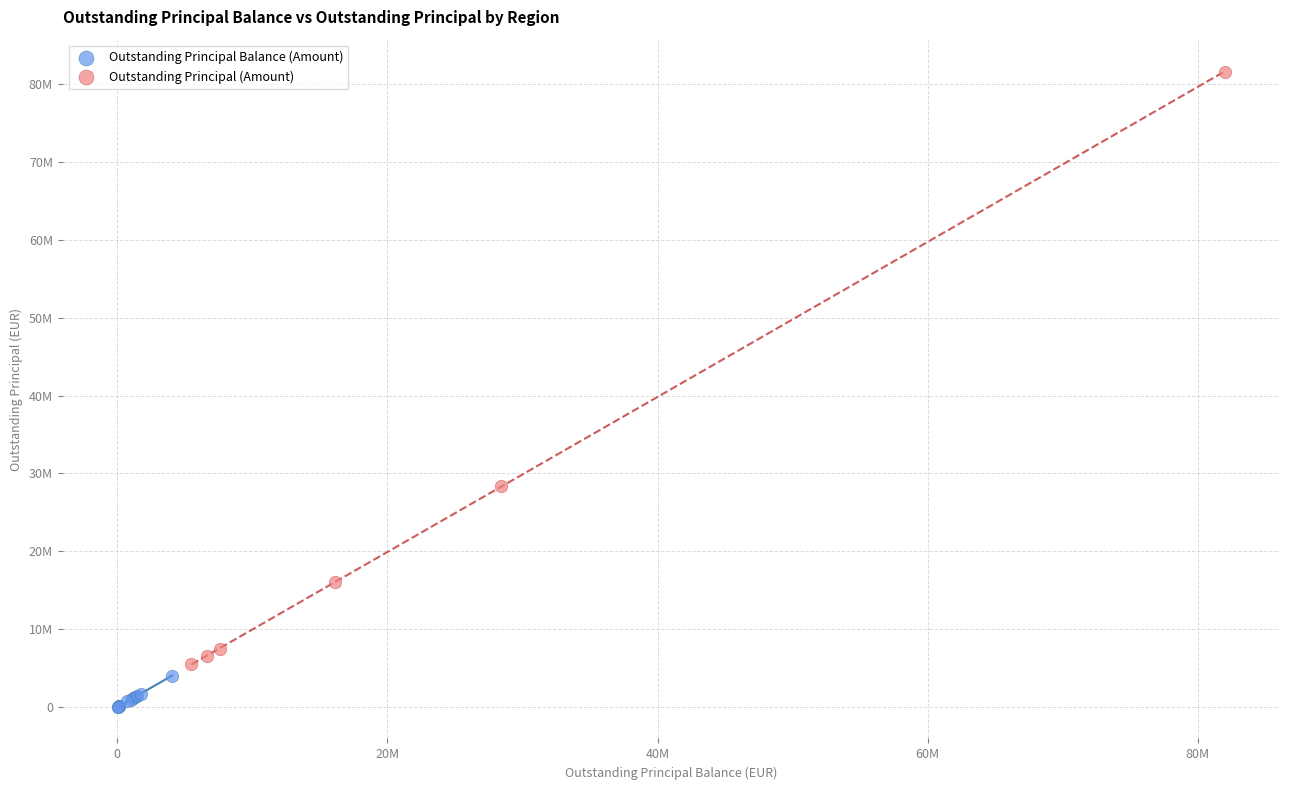

What are all the series names shown in the legend?

Outstanding Principal Balance (Amount), Outstanding Principal (Amount)